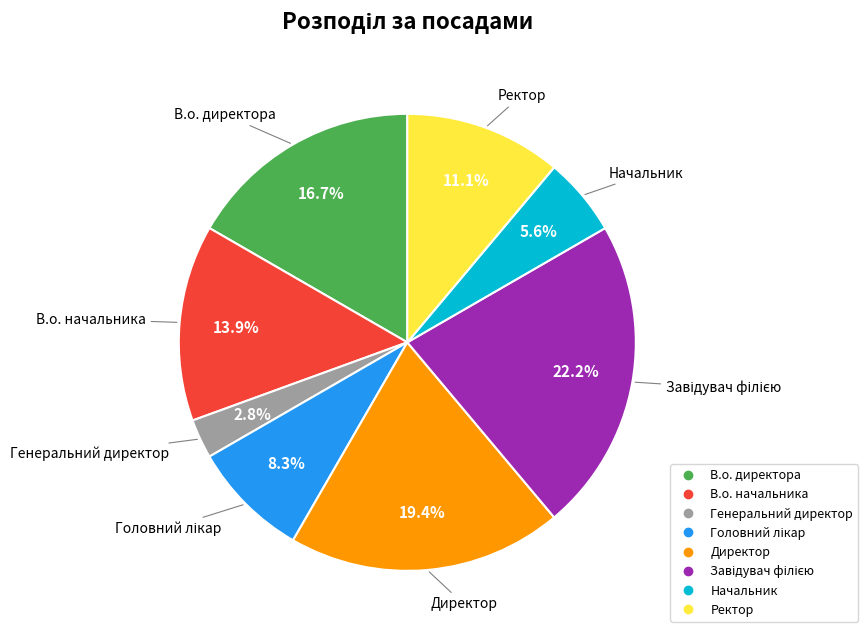

Is the sum of Генеральний директор and В.о. начальника greater than half?

No